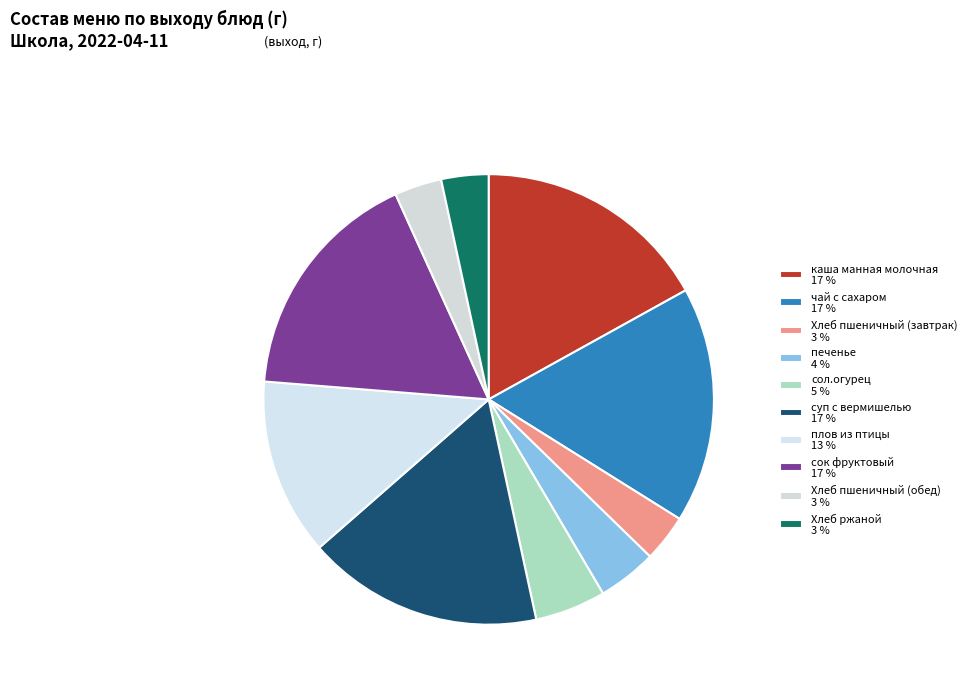

What is the ratio of the value at плов из птицы to the value at Хлеб пшеничный (обед)?

3.8